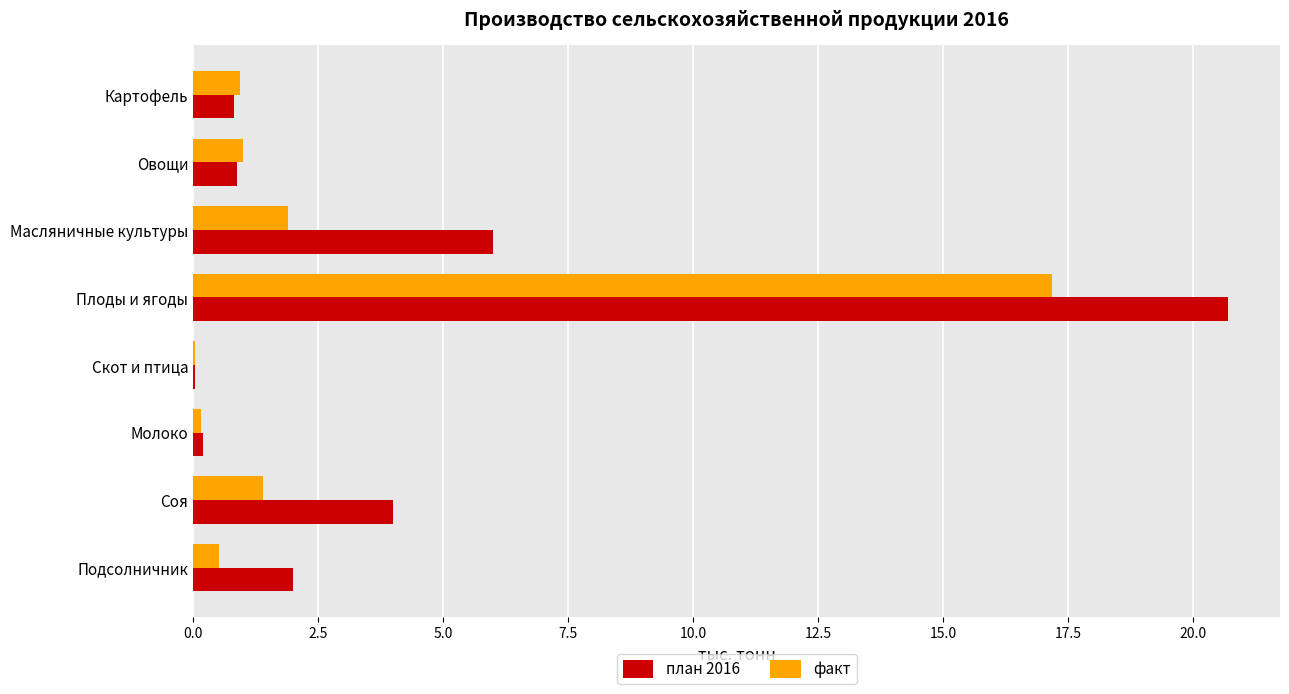

Which series changed the most between Овощи and Скот и птица?

факт